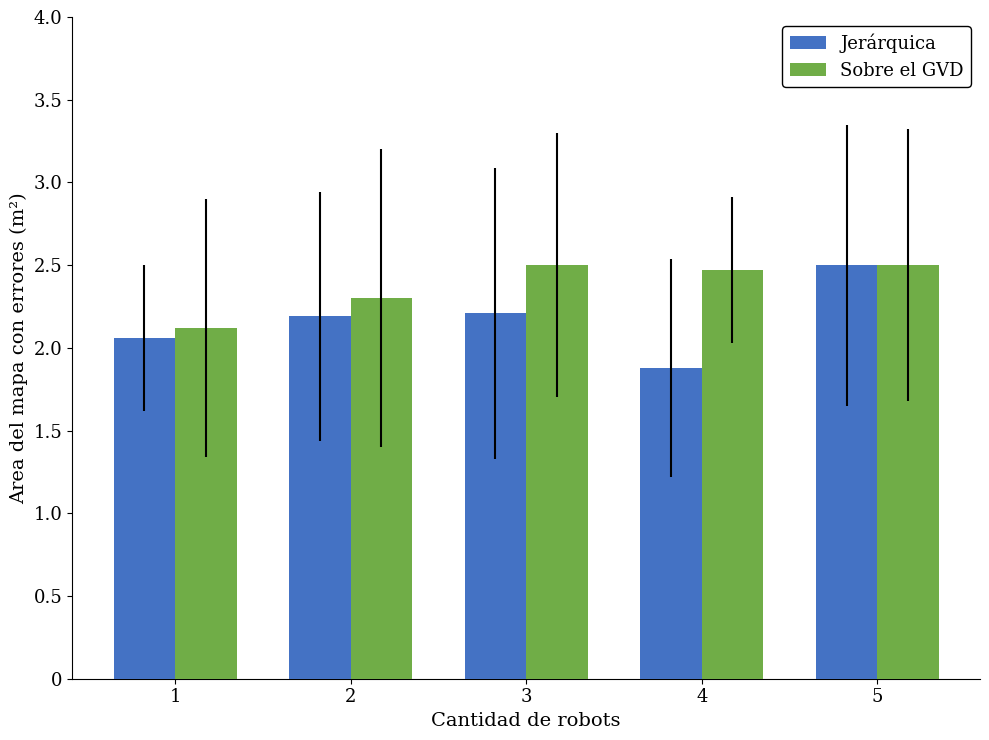

How many bars are there in each group?

2